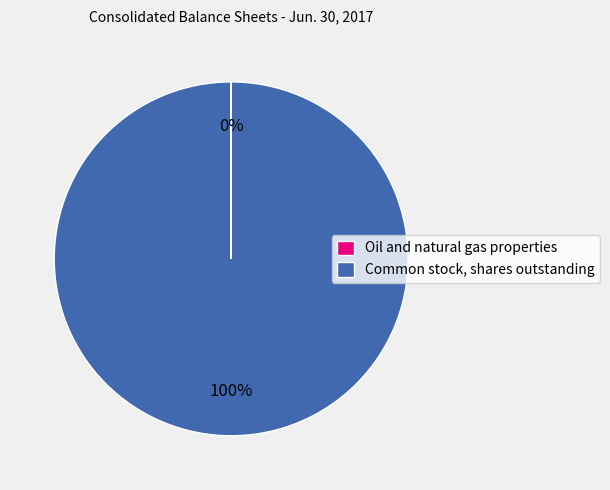

True or false: Common stock, shares outstanding accounts for 100% of the total.

True